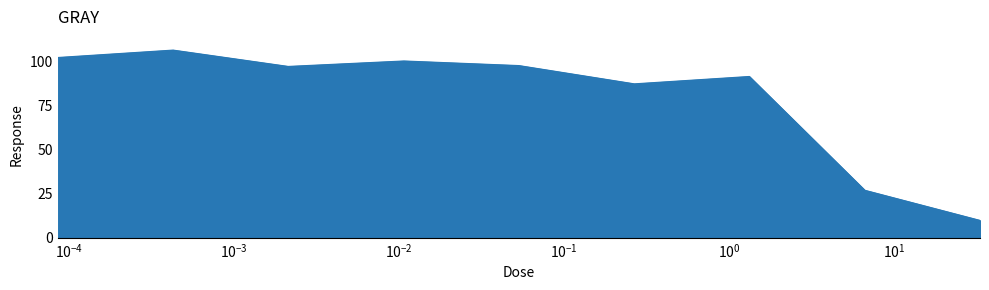

Does the chart have visible grid lines?

No